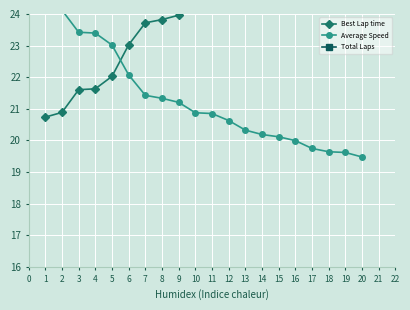

True or false: Total Laps and Best Lap time intersect in this chart.

False